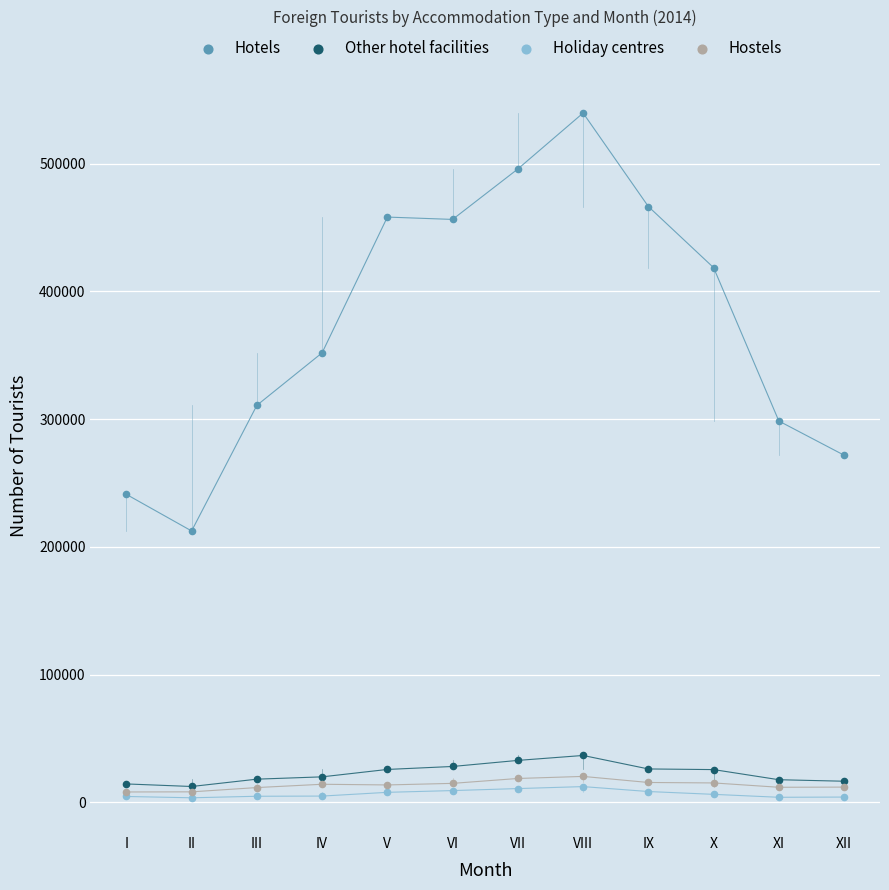

In the Hotels series, what Y value is closest to 376080?

351941